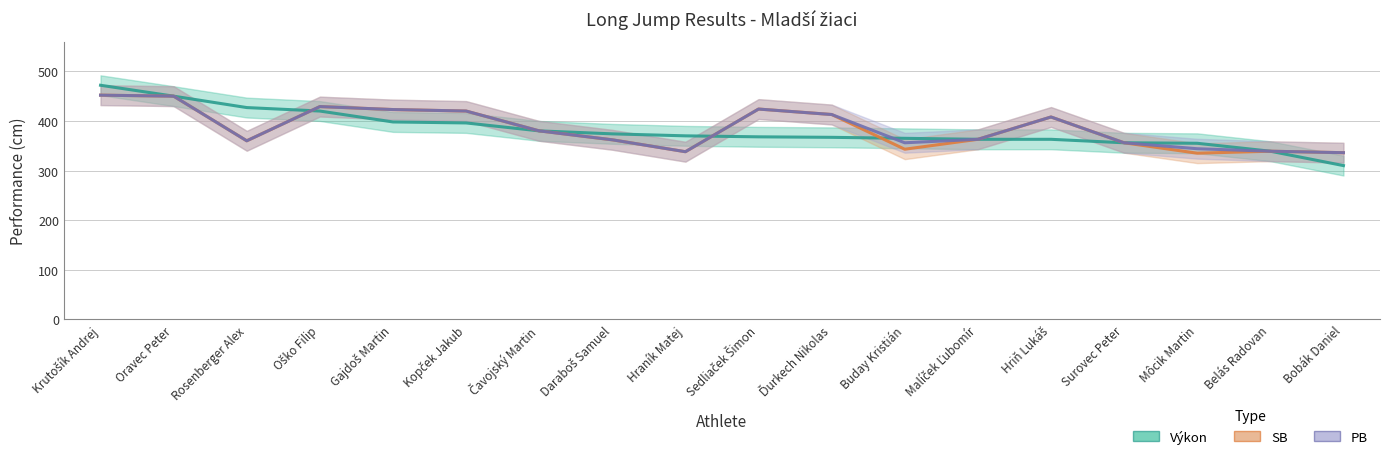

True or false: SB has a value of 531 at Hraník Matej.

False